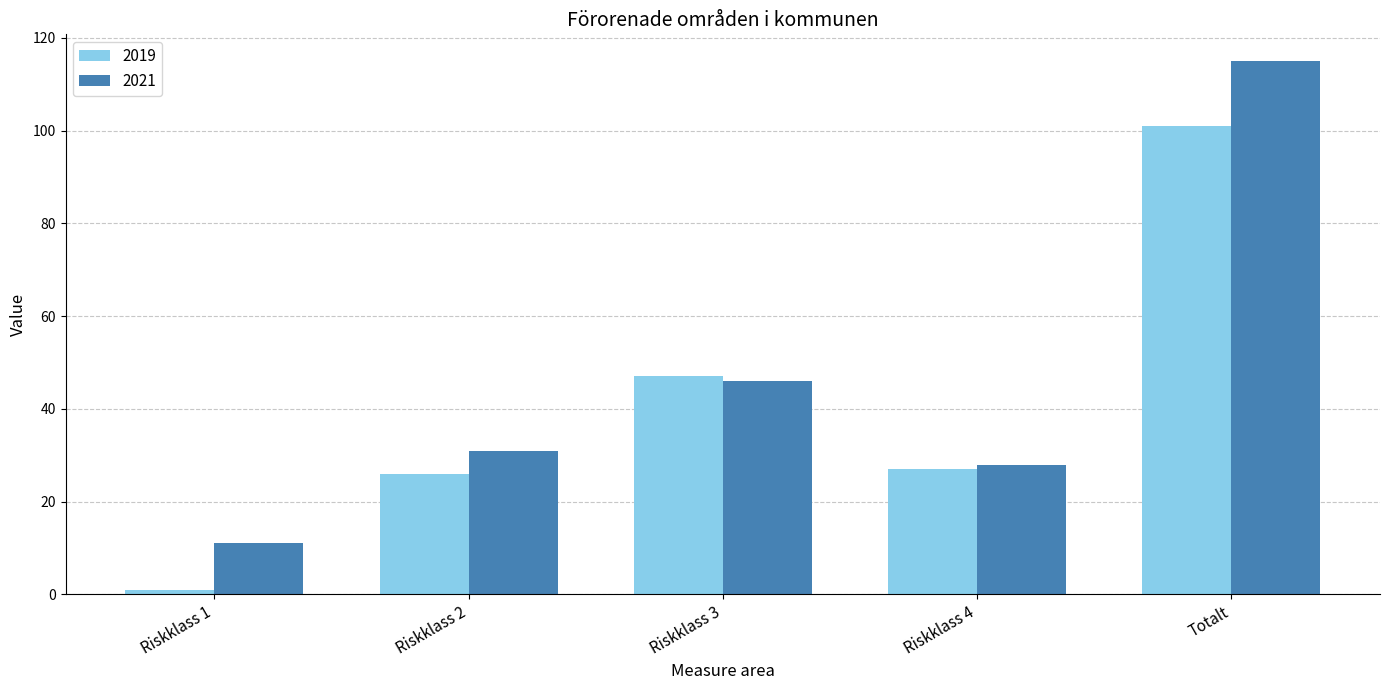

Which series has the largest range (max minus min)?

2021